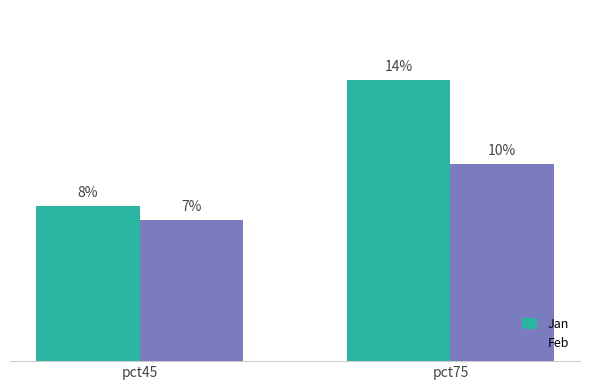

Which has a higher value, pct75 or pct45?

pct75